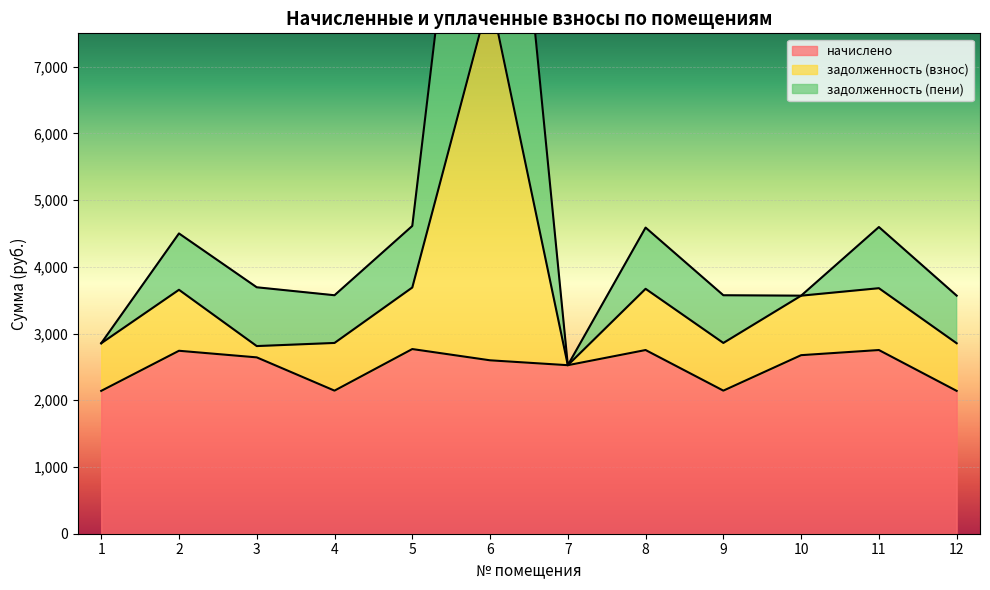

The value of начислено at 7 is 2525.9. True or false?

True